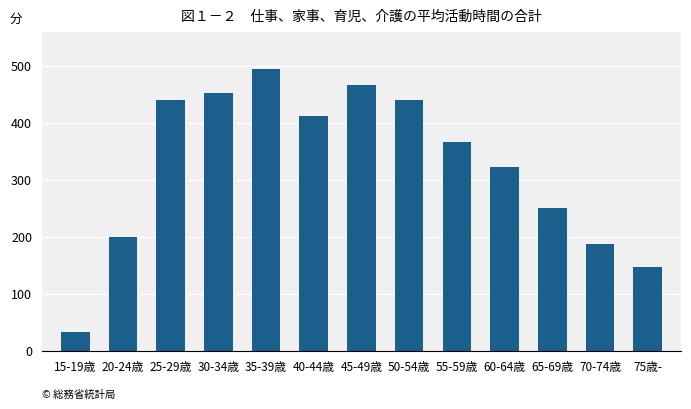

What is the approximate value at 50-54歳, to the nearest 50?

450